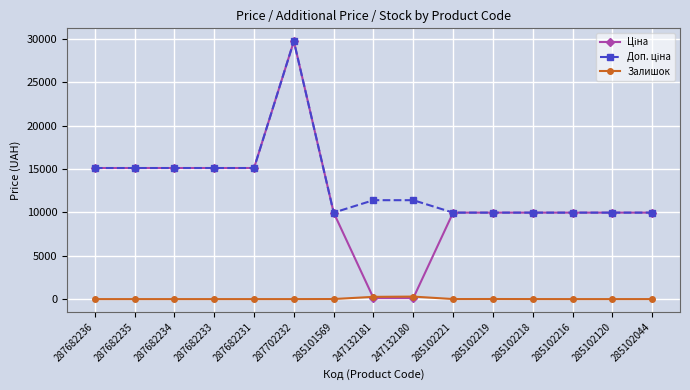

What is the label of the 5th point from the left?

287682231